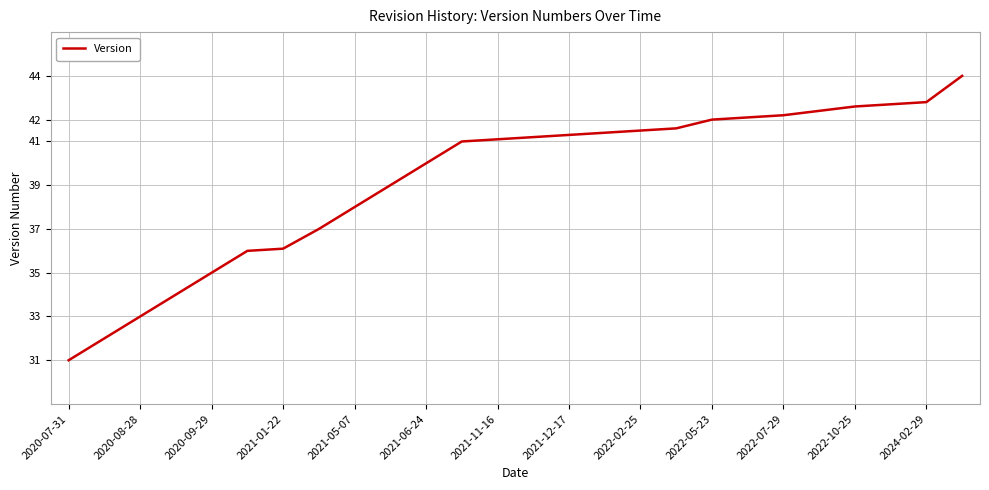

What is the greatest value displayed?

44.0